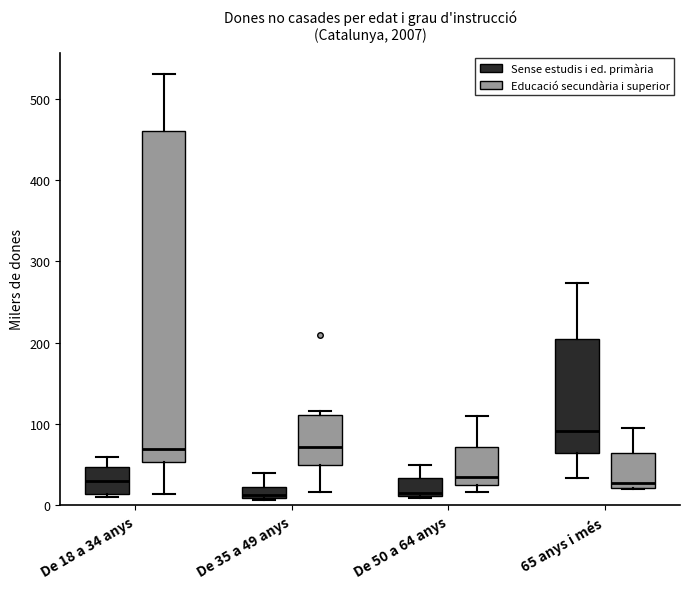

Where is the lower edge of the box for De 35 a 49 anys (Educació secundària i superior) on the y-axis? The values are not printed on the chart, so give them approximately, as read against the axis.

50